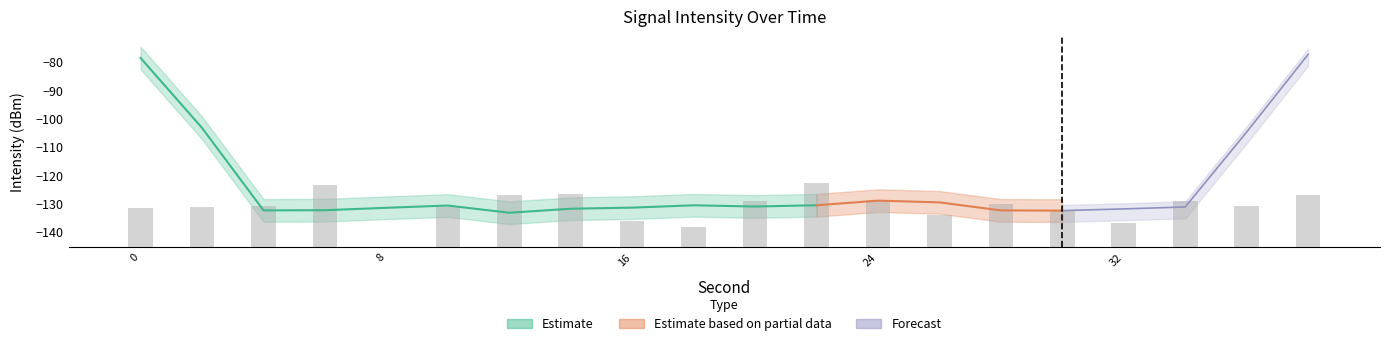

How many data points does each series have?

20